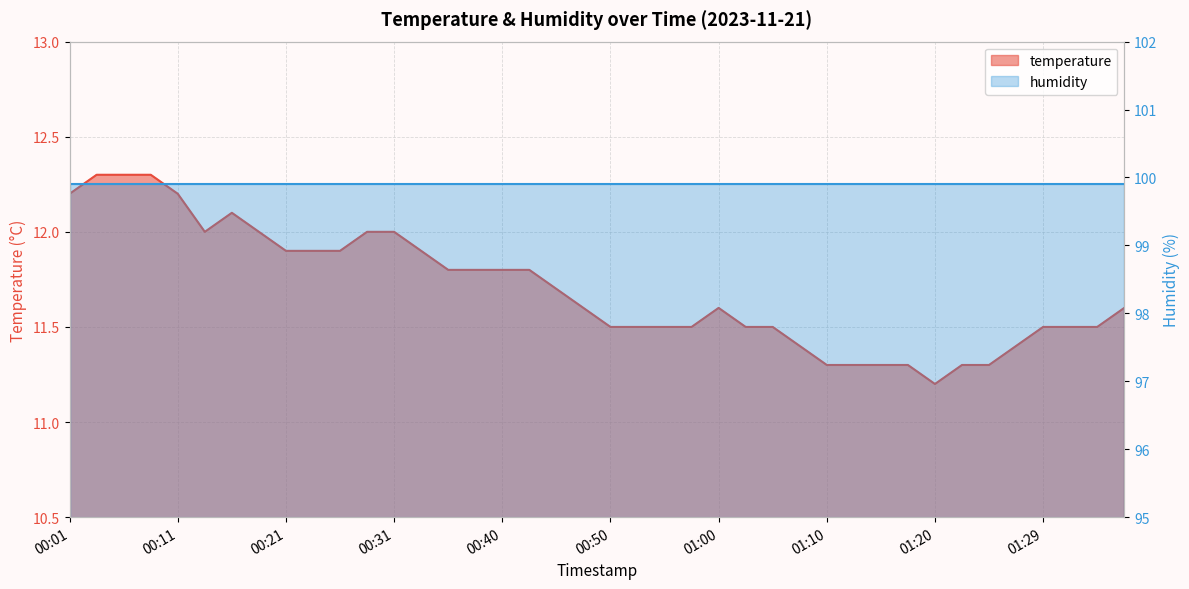

How many points are lower than both their immediate neighbors (excluding endpoints)?

2